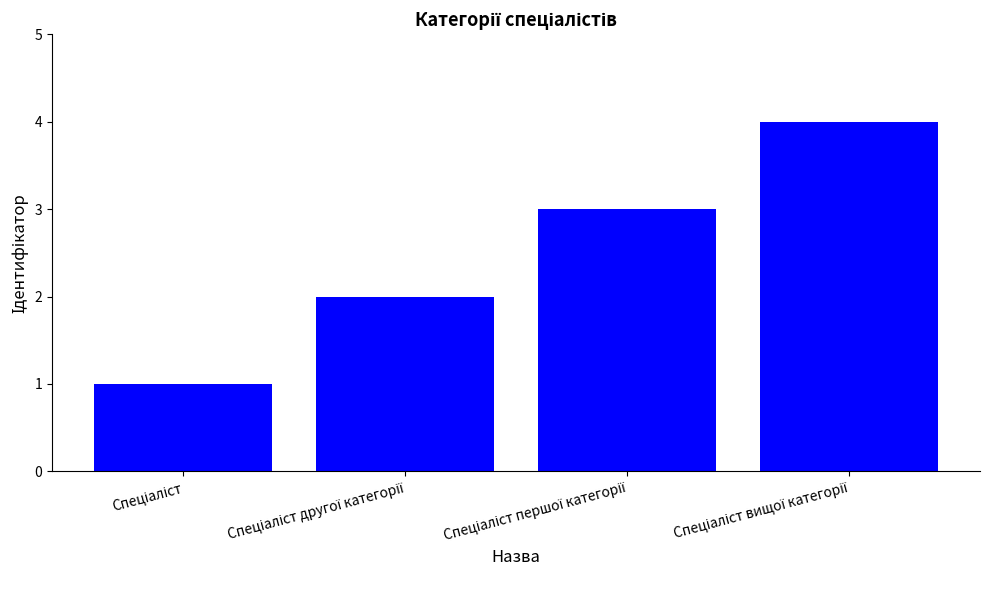

Reading left to right, extract all data points from this chart.

1	2	3	4